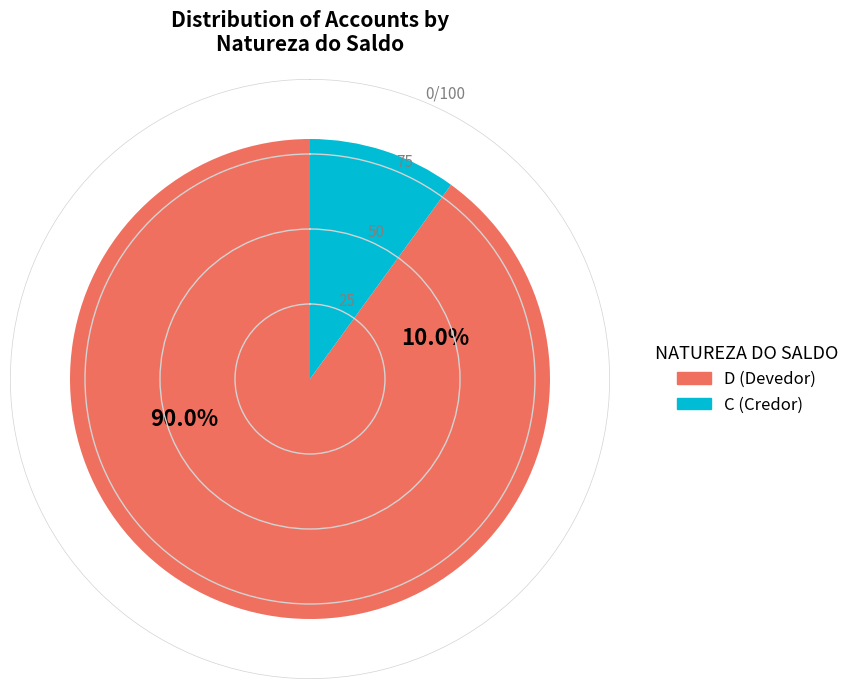

The CLASSE 7 slice represents 1% of the pie. True or false?

False